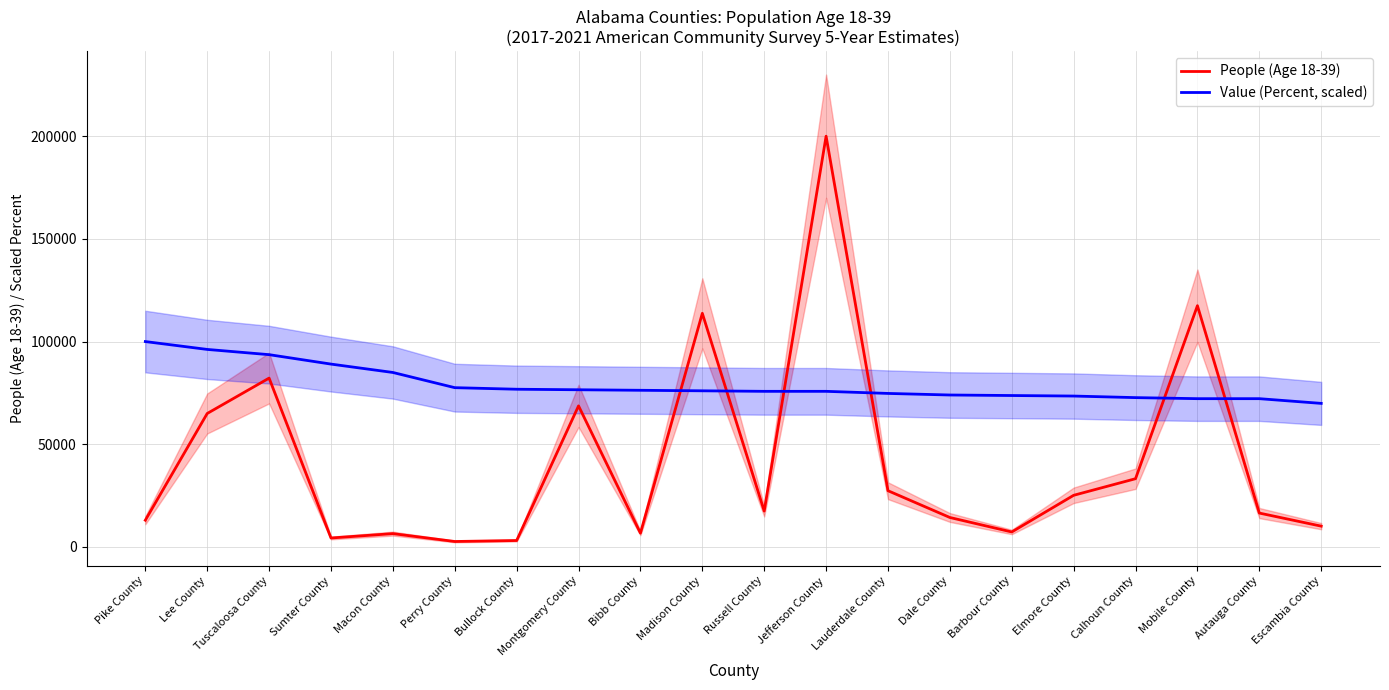

Reading left to right, extract all data points from this chart.

People (Age 18-39): Pike County=13008.0	Lee County=64967.0	Tuscaloosa County=82195.0	Sumter County=4351.0	Macon County=6483.0	Perry County=2647.0	Bullock County=3127.0	Montgomery County=68677.0	Bibb County=6702.0	Madison County=113741.0	Russell County=17455.0	Jefferson County=199970.0	Lauderdale County=27370.0	Dale County=14333.0	Barbour County=7289.0	Elmore County=25135.0	Calhoun County=33218.0	Mobile County=117448.0	Autauga County=16487.0	Escambia County=10118.0
Value (Percent, scaled): Pike County=99985.0	Lee County=96159.0	Tuscaloosa County=93608.4	Sumter County=89017.3	Macon County=84936.2	Perry County=77539.4	Bullock County=76774.2	Montgomery County=76519.1	Bibb County=76264.1	Madison County=76009.0	Russell County=75753.9	Jefferson County=75753.9	Lauderdale County=74733.7	Dale County=73968.5	Barbour County=73713.4	Elmore County=73458.4	Calhoun County=72693.2	Mobile County=72183.0	Autauga County=72183.0	Escambia County=69887.5